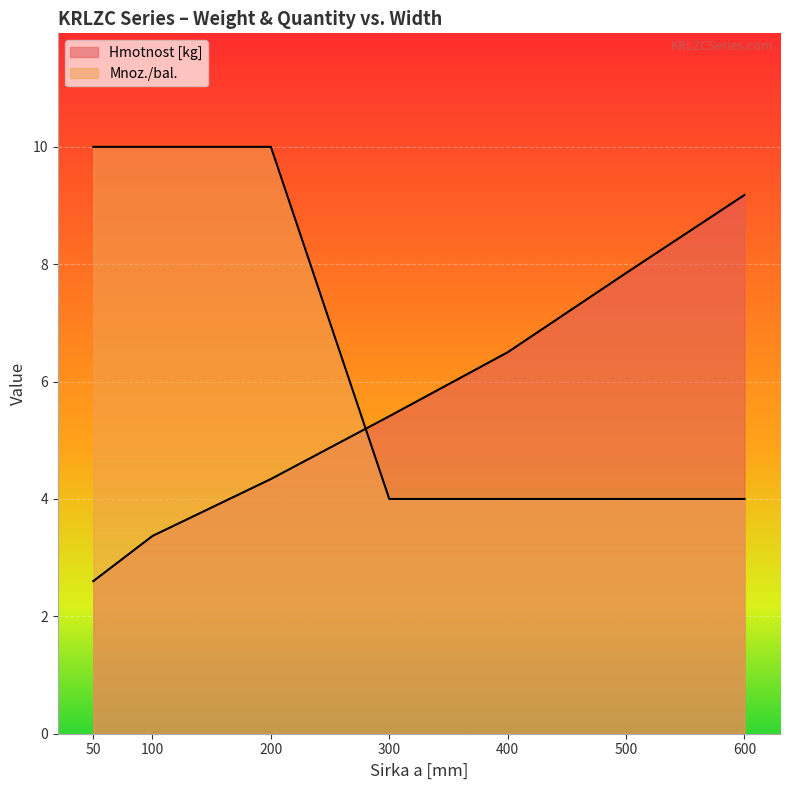

What is the difference between the maximum and second lowest values in the Mnoz./bal. series?

6.0